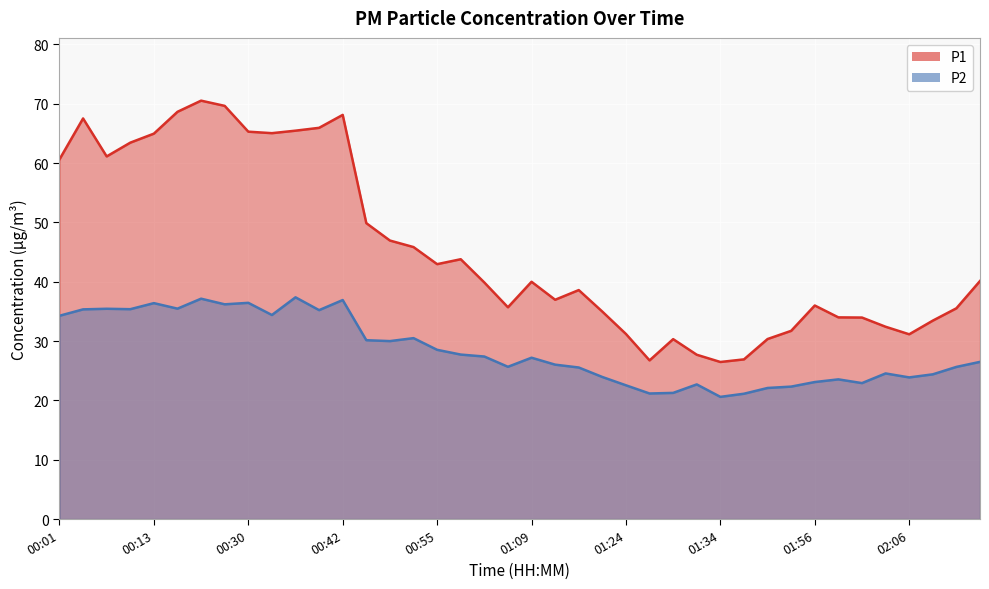

True or false: P1 and P2 intersect in this chart.

False